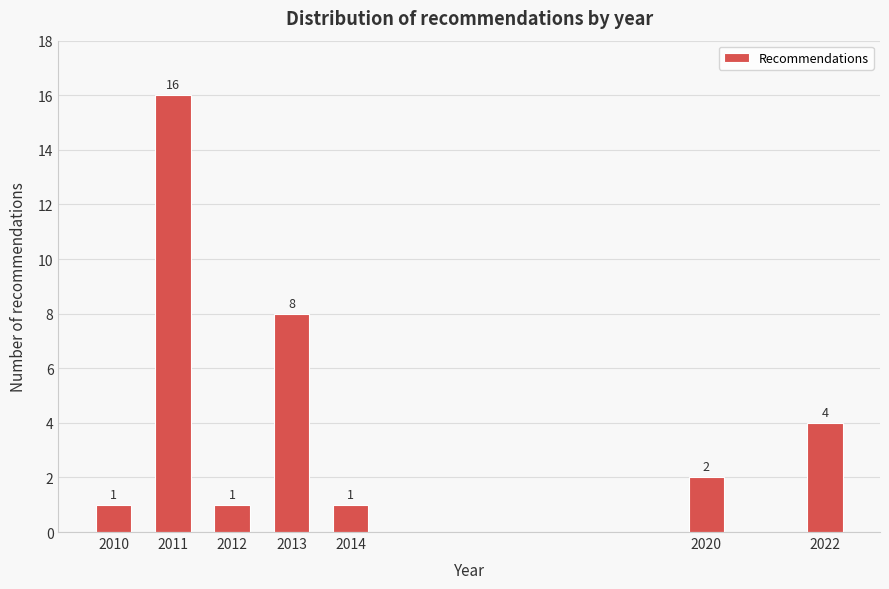

Reading left to right, list all the values displayed in this chart.

1	16	1	8	1	2	4